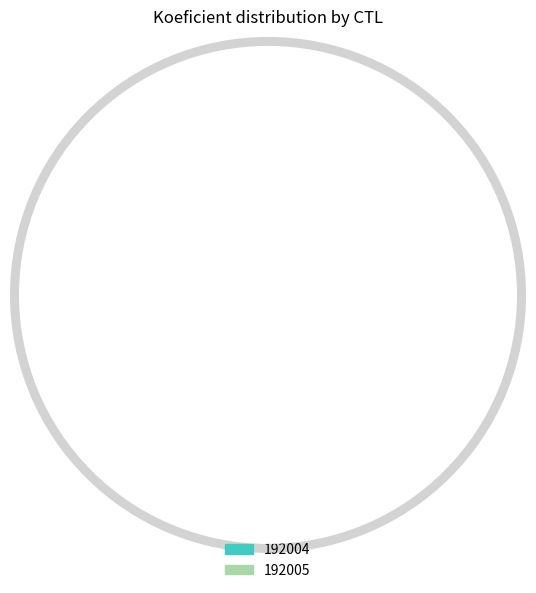

Which has a higher value, 192002 or 192004?

192004